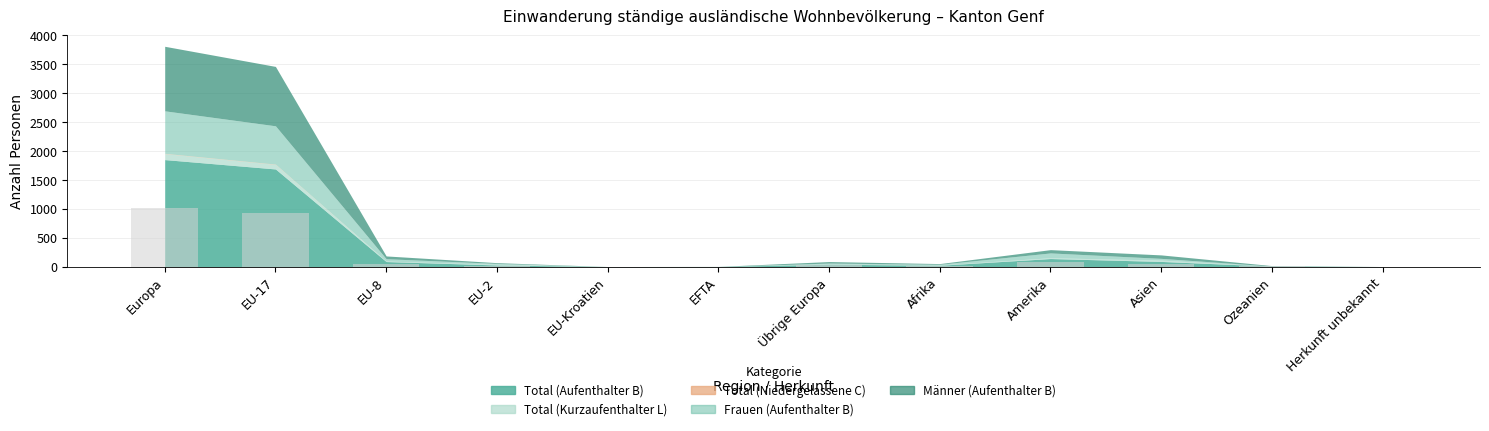

Is it true that the value at EU-17 is 929.0?

True